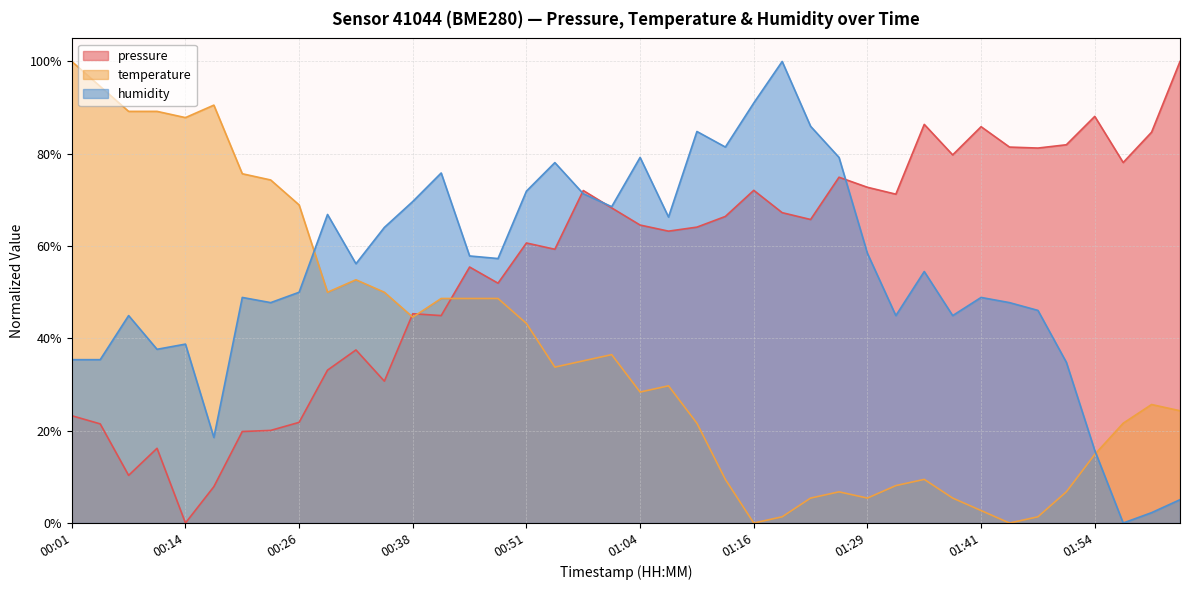

List the series in order of their peak value, highest first.

pressure, temperature, humidity